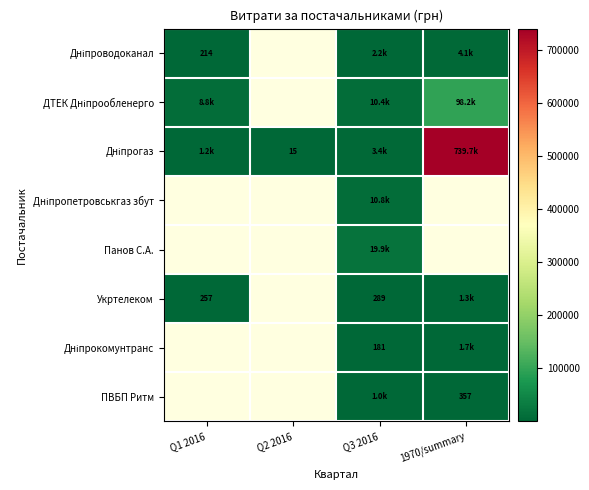

Where is Дніпрогаз nearest to the value 369878?

Q3 2016